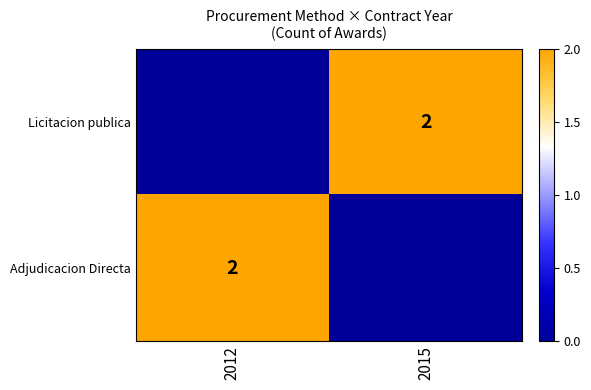

The value of Licitacion publica at 2015 is 2. True or false?

True